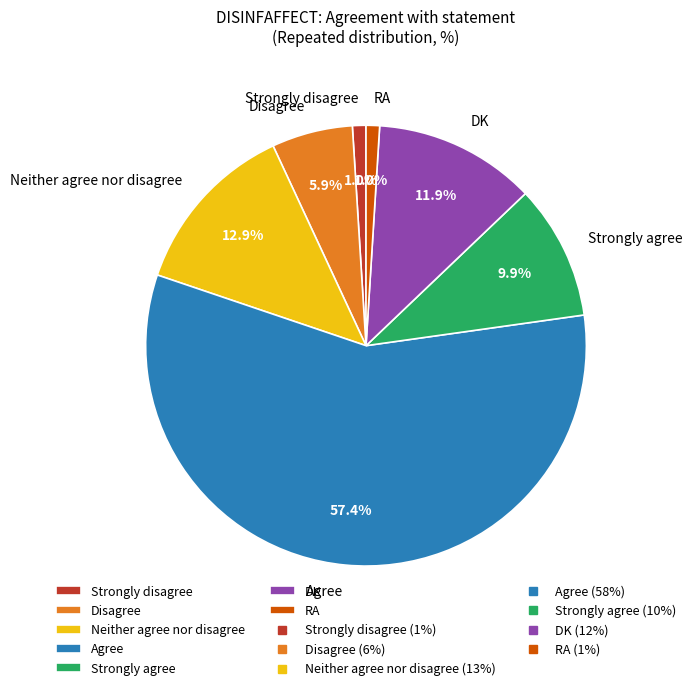

True or false: Agree accounts for 66% of the total.

False